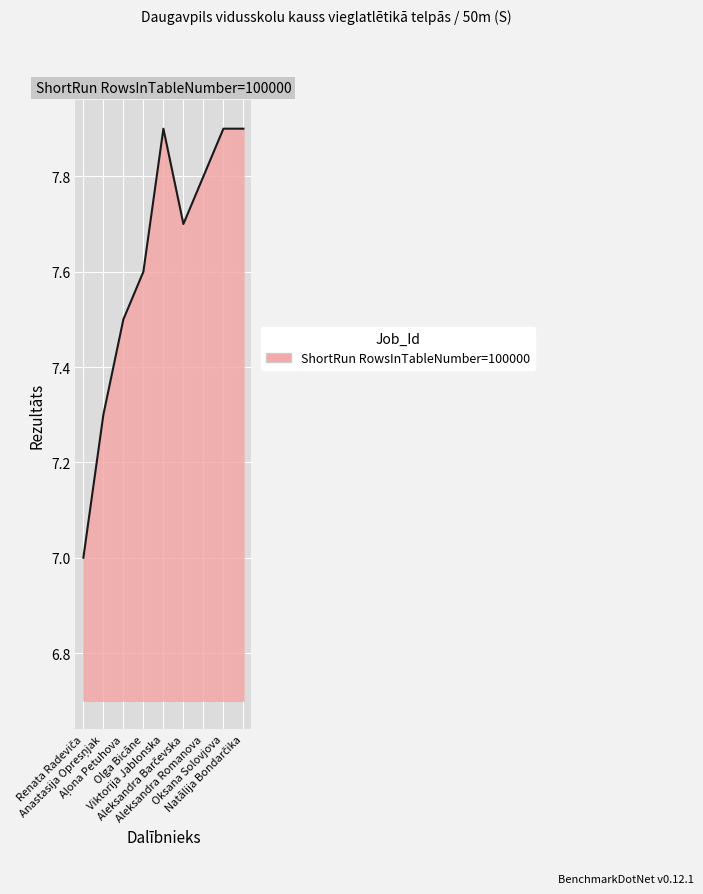

What is the greatest value displayed?

7.9